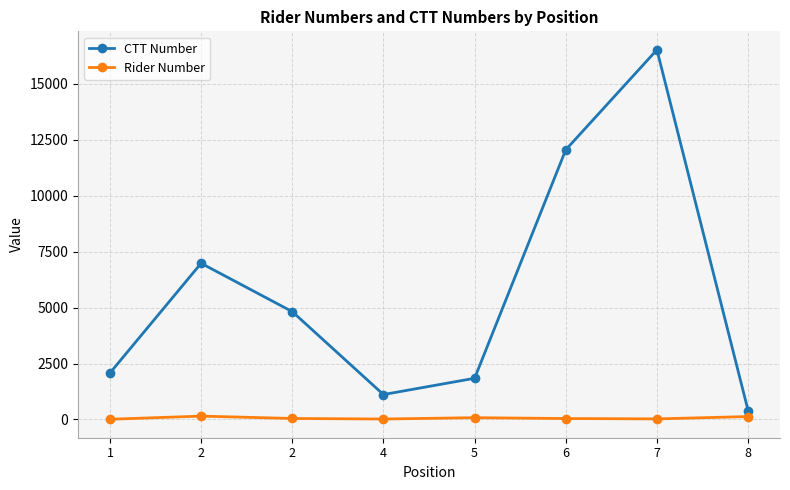

What value does the CTT Number series have at 8?

401